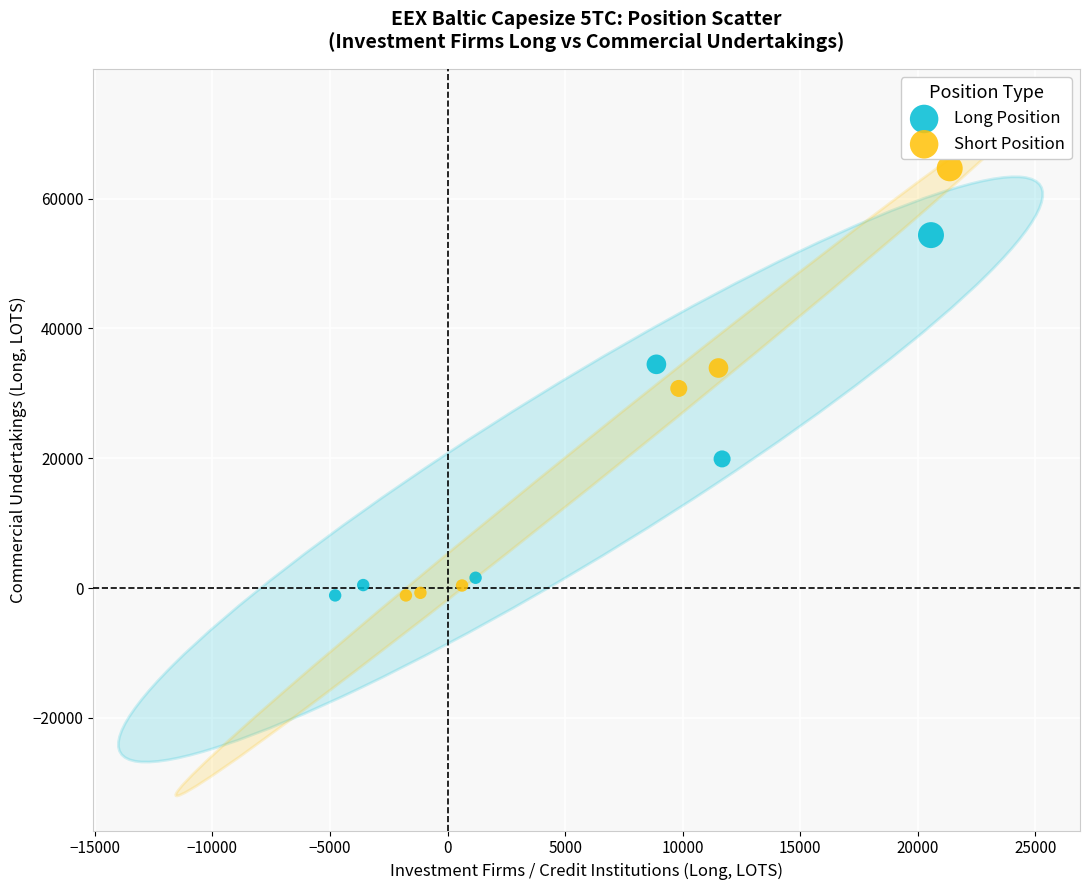

Which series has the widest spread of Y values?

Short Position